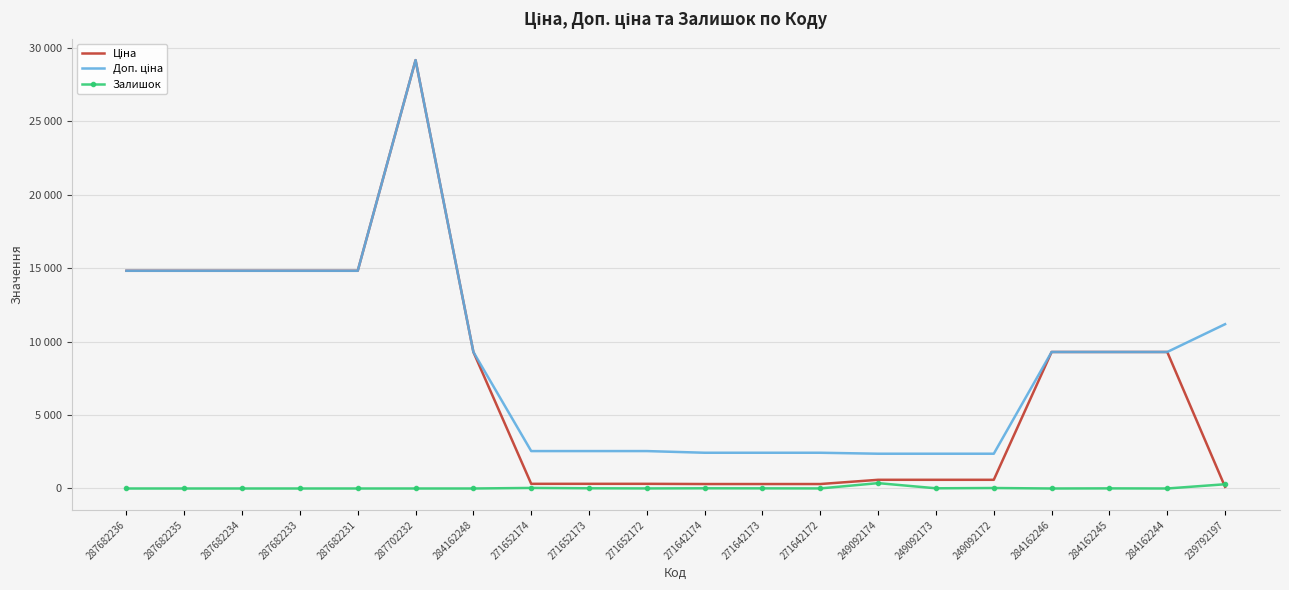

Reading right to left, what are all the values shown in this chart?

Ціна: 111.8	9290.5	9290.5	9290.5	591.6	591.6	591.6	304.1	304.1	304.1	318.3	318.3	318.3	9290.5	29152.3	14817.6	14817.6	14817.6	14817.6	14817.6
Доп. ціна: 11182.0	9290.5	9290.5	9290.5	2366.5	2366.5	2366.5	2432.8	2432.8	2432.8	2546.4	2546.4	2546.4	9290.5	29152.3	14817.6	14817.6	14817.6	14817.6	14817.6
Залишок: 289.0	0.0	8.0	0.0	33.0	14.0	365.0	5.0	10.0	14.0	5.0	15.0	38.0	0.0	0.0	0.0	0.0	0.0	0.0	0.0